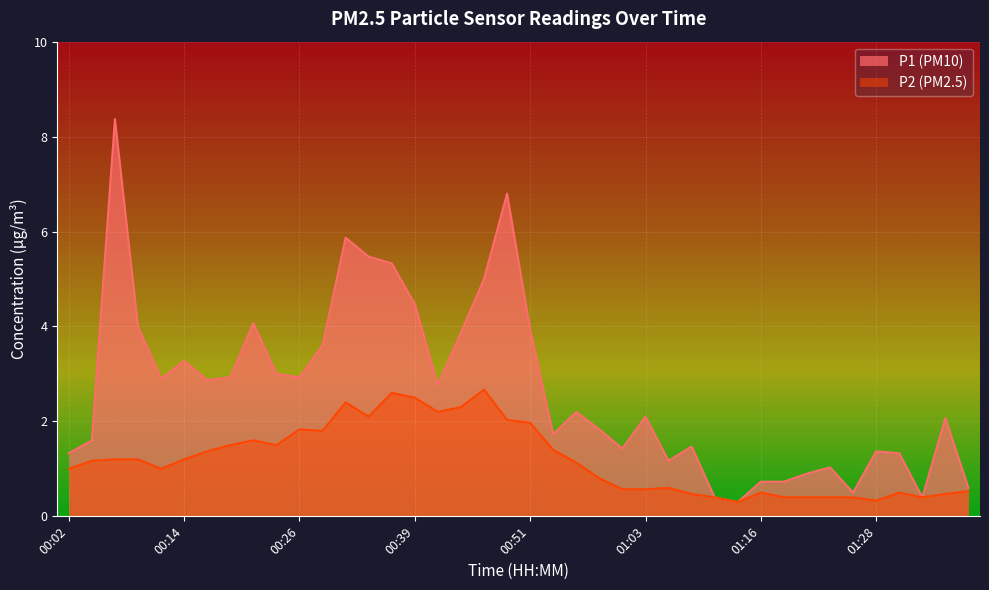

Reading right to left, extract all data points from this chart.

P1: 01:38=0.6	01:35=2.1	01:33=0.4	01:30=1.3	01:28=1.4	01:25=0.5	01:23=1.0	01:20=0.9	01:18=0.7	01:16=0.7	01:13=0.3	01:11=0.4	01:08=1.5	01:06=1.2	01:03=2.1	01:01=1.4	00:58=1.8	00:56=2.2	00:53=1.7	00:51=3.9	00:48=6.8	00:46=5.0	00:43=3.9	00:41=2.8	00:39=4.5	00:36=5.3	00:34=5.5	00:31=5.9	00:29=3.6	00:26=2.9	00:24=3.0	00:21=4.1	00:19=2.9	00:16=2.9	00:14=3.3	00:11=2.9	00:09=4.0	00:06=8.4	00:04=1.6	00:02=1.3
P2: 01:38=0.5	01:35=0.5	01:33=0.4	01:30=0.5	01:28=0.3	01:25=0.4	01:23=0.4	01:20=0.4	01:18=0.4	01:16=0.5	01:13=0.3	01:11=0.4	01:08=0.5	01:06=0.6	01:03=0.6	01:01=0.6	00:58=0.8	00:56=1.1	00:53=1.4	00:51=2.0	00:48=2.0	00:46=2.7	00:43=2.3	00:41=2.2	00:39=2.5	00:36=2.6	00:34=2.1	00:31=2.4	00:29=1.8	00:26=1.8	00:24=1.5	00:21=1.6	00:19=1.5	00:16=1.4	00:14=1.2	00:11=1.0	00:09=1.2	00:06=1.2	00:04=1.2	00:02=1.0